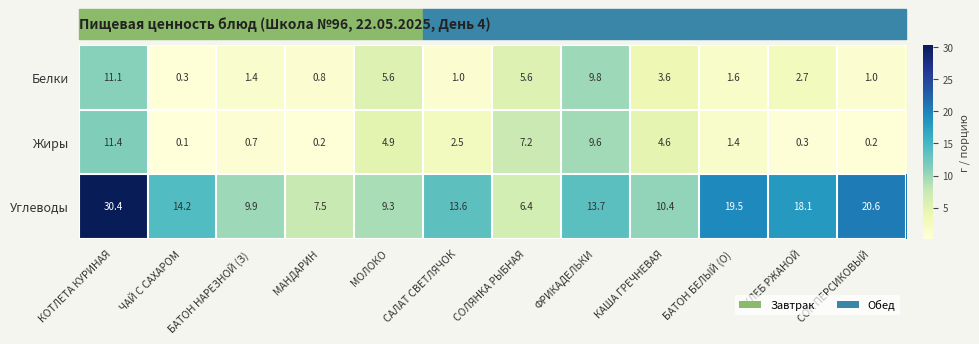

True or false: Углеводы has a value of 18.1 at ХЛЕБ РЖАНОЙ.

True